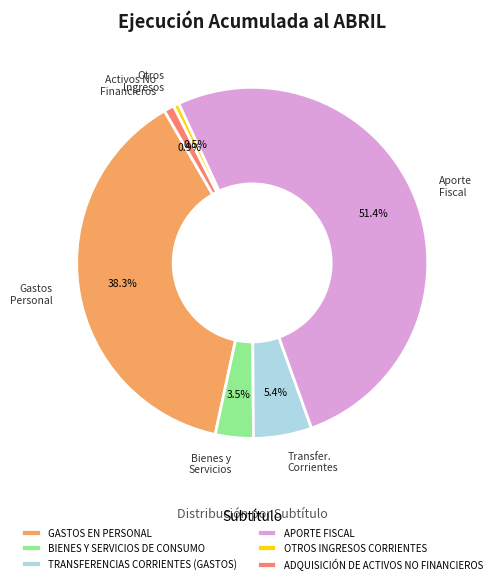

Do GASTOS EN PERSONAL and BIENES Y SERVICIOS DE CONSUMO together represent more than half of the pie?

No